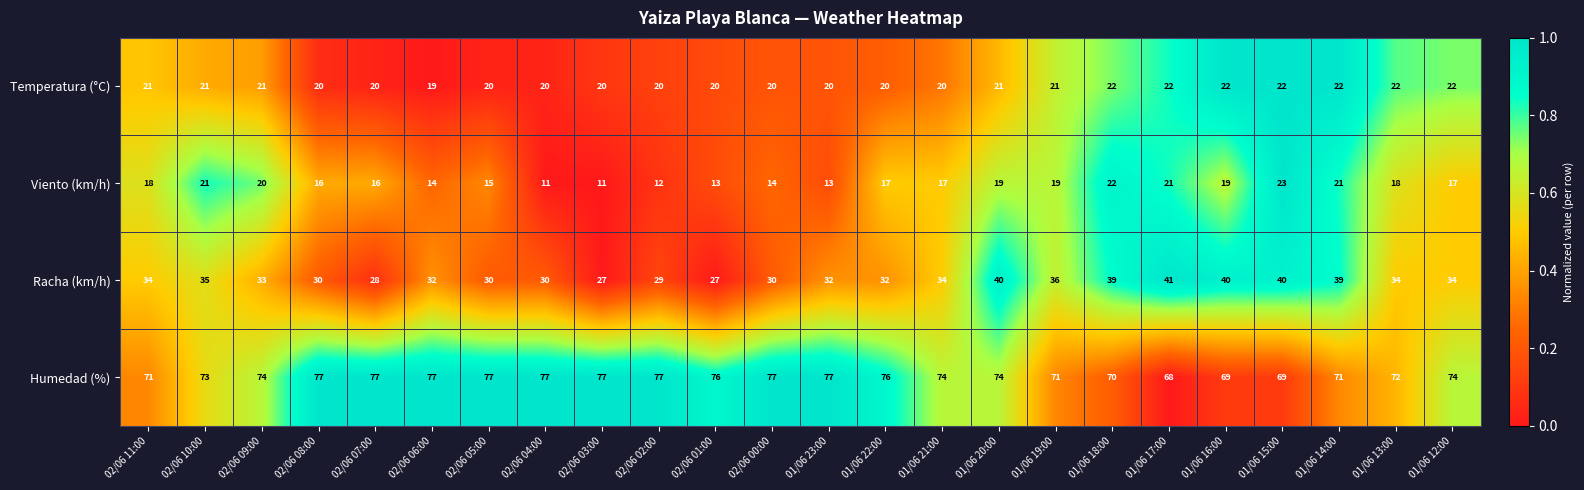

True or false: Viento (km/h) has a value of 18 at 02/06 11:00.

True